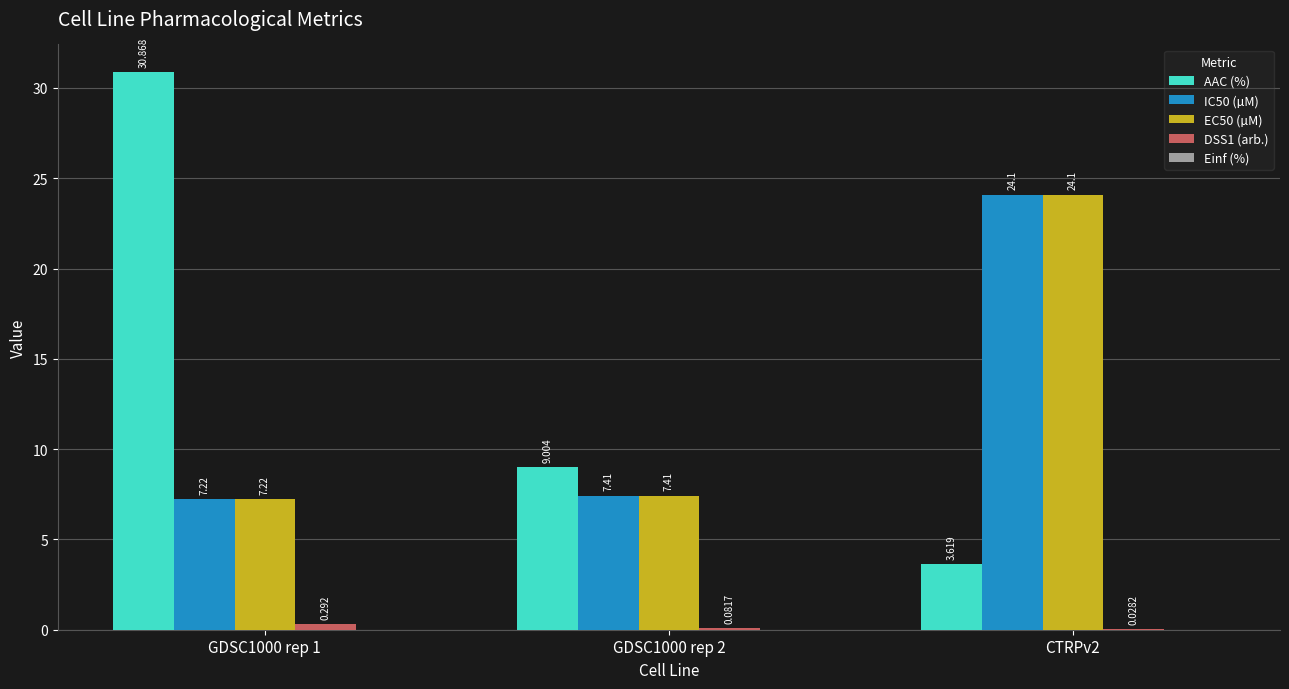

Which series has the largest total across all categories?

AAC (%)